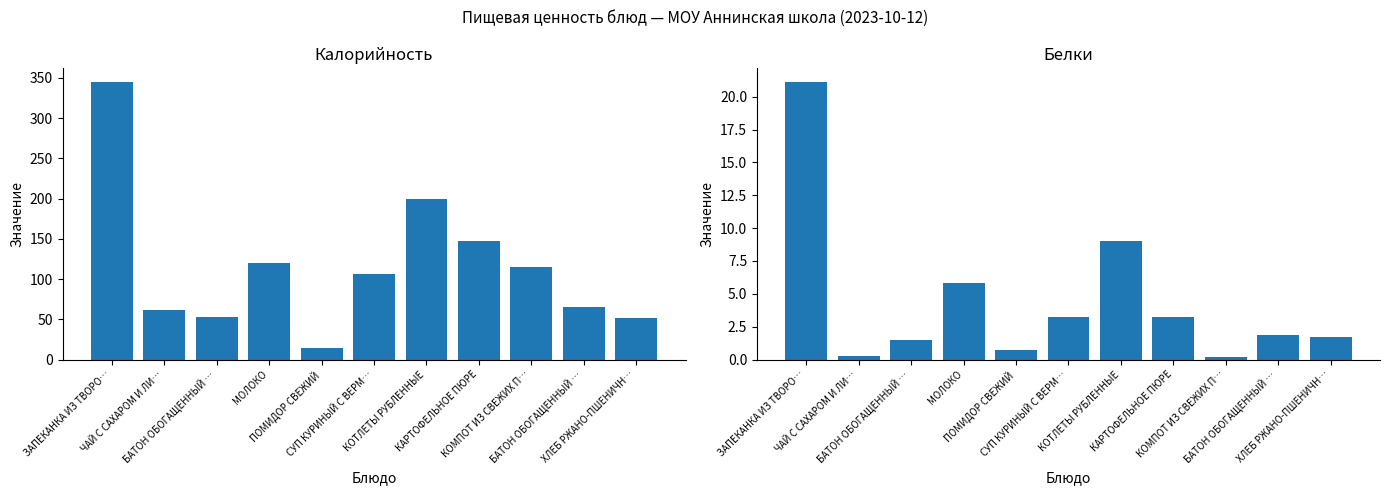

Rank the series at МОЛОКО from highest to lowest value.

Калорийность, Белки